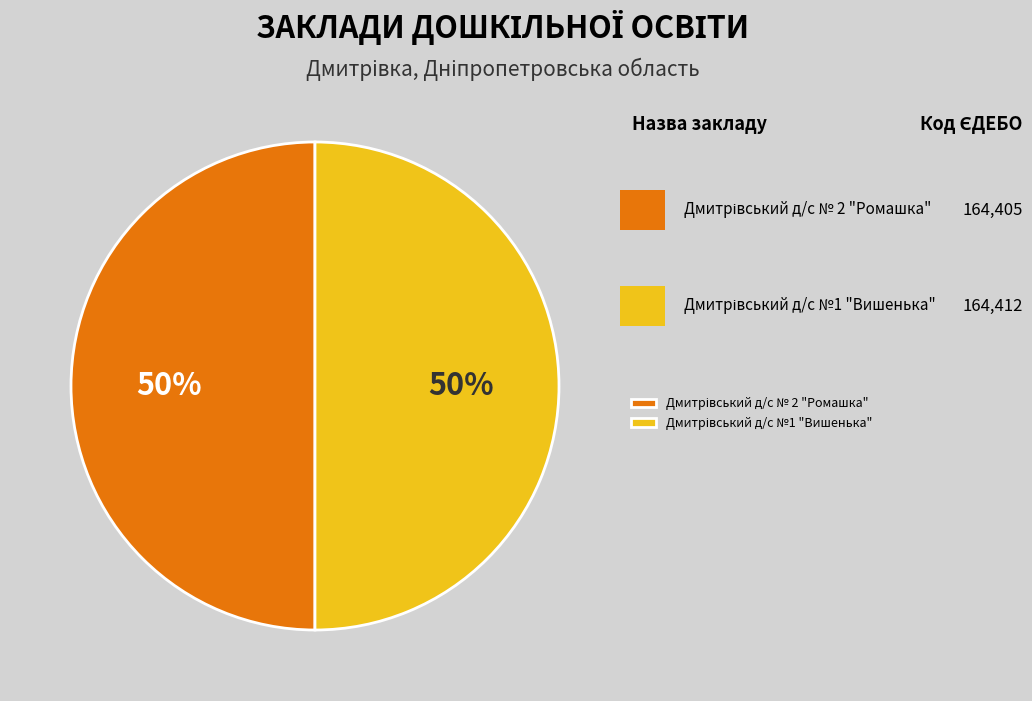

To the nearest percent, what is the average slice percentage?

50%